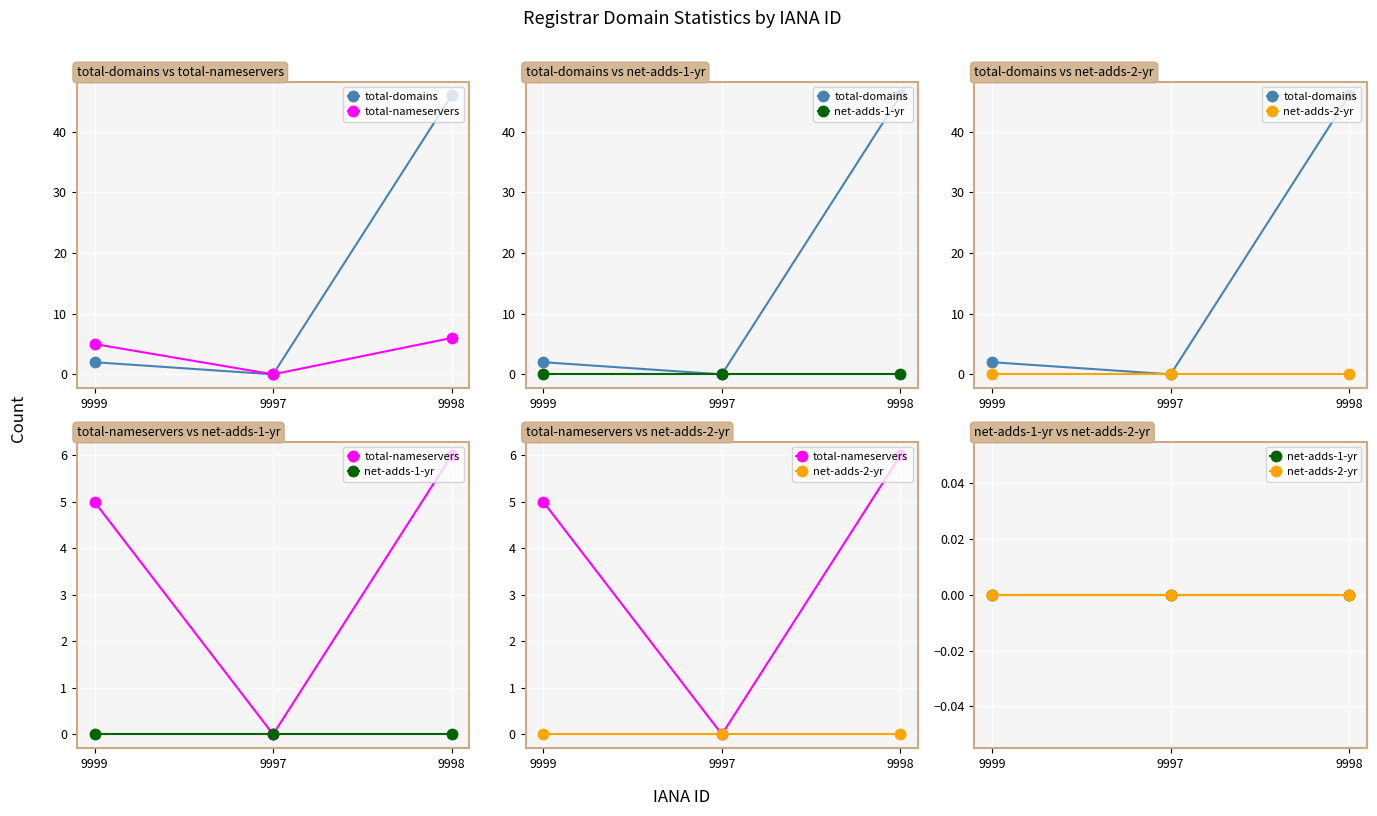

At 9999, list the series in order from largest to smallest.

total-nameservers, total-domains, net-adds-1-yr, net-adds-2-yr